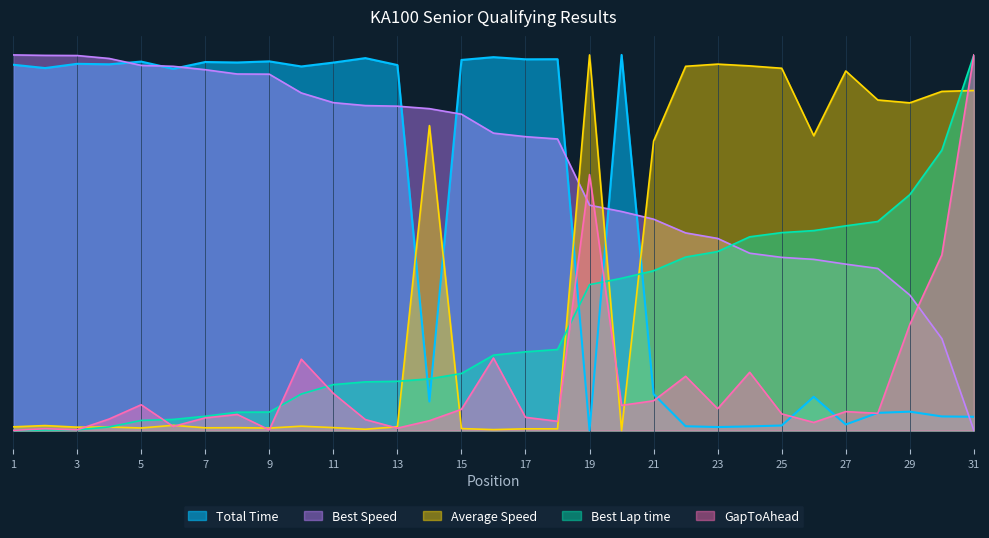

What are all the series names shown in the legend?

Total Time, Best Speed, Average Speed, Best Lap time, GapToAhead